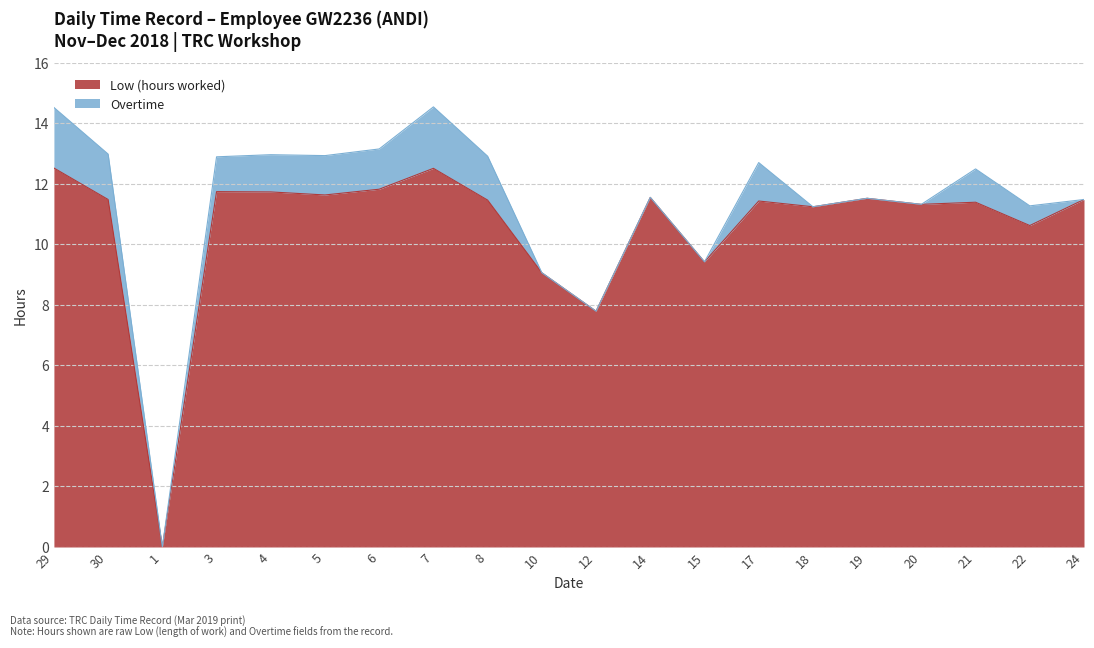

What position from the left is 15?

13